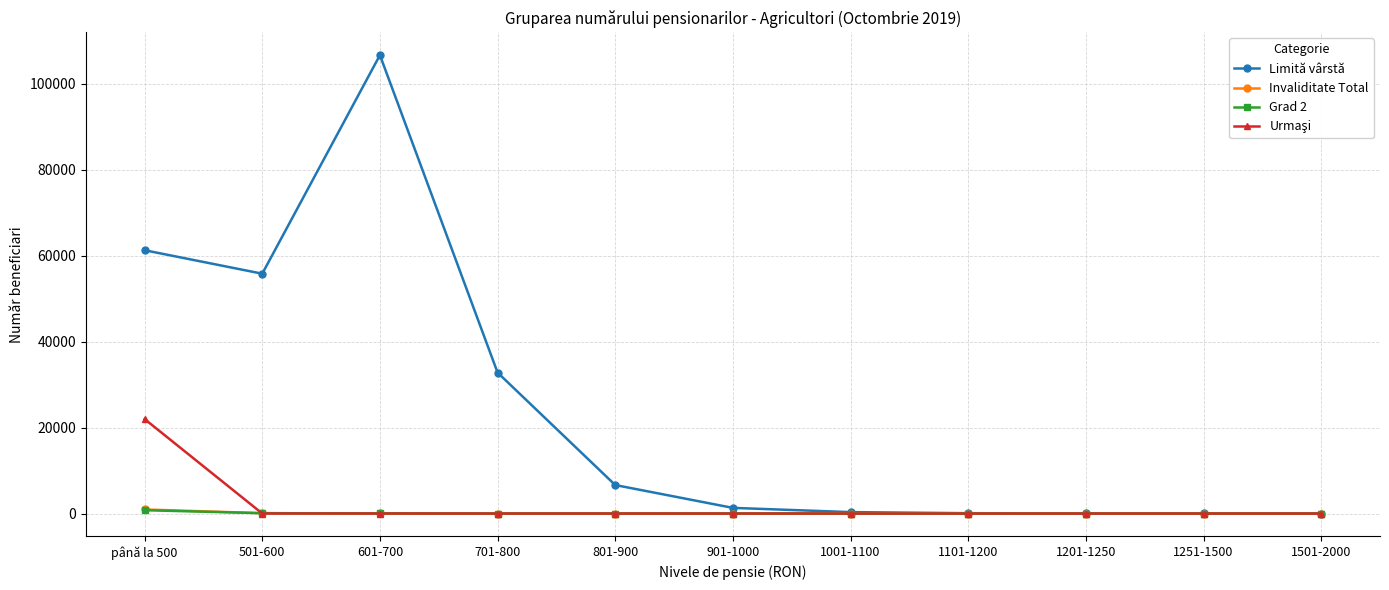

Where is Limită vârstă nearest to the value 53361?

501-600